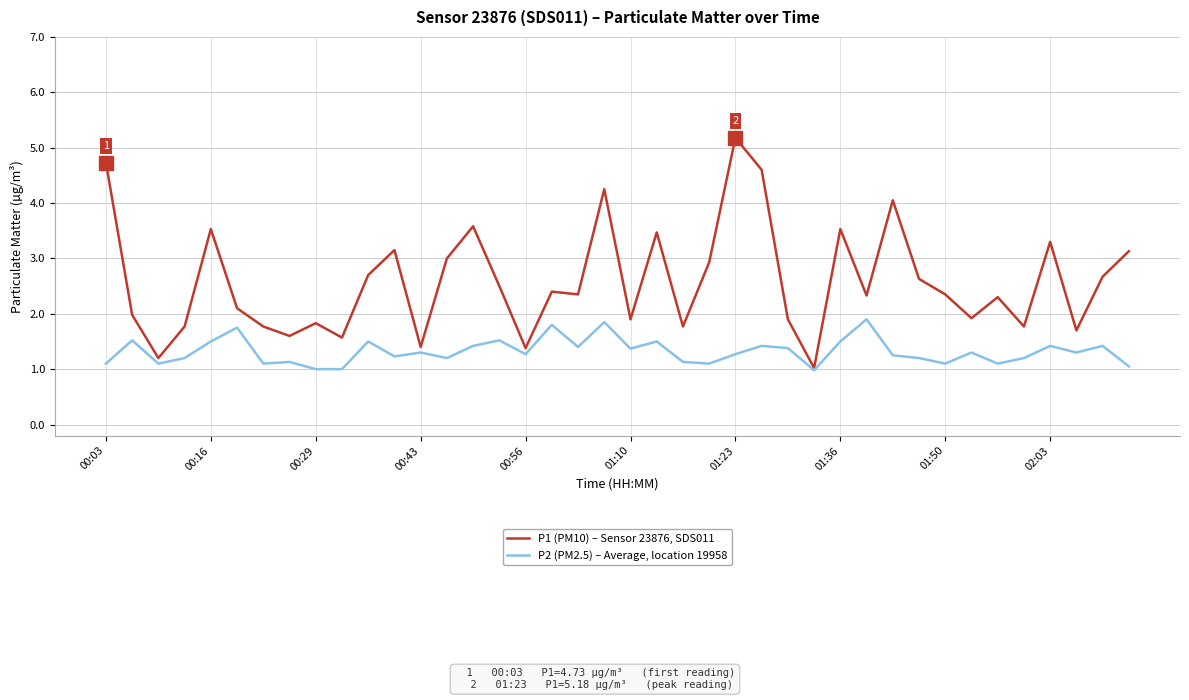

What is the maximum value for P1 (PM10) – Sensor 23876, SDS011?

5.2